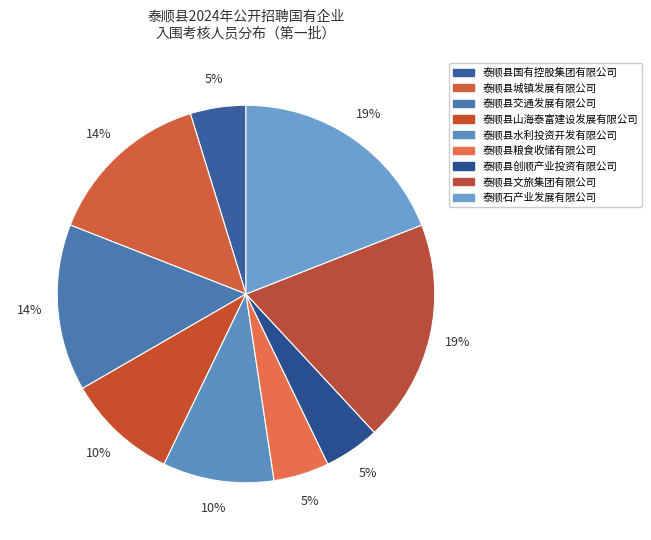

What is the largest slice in the pie chart?

泰顺县文旅集团有限公司